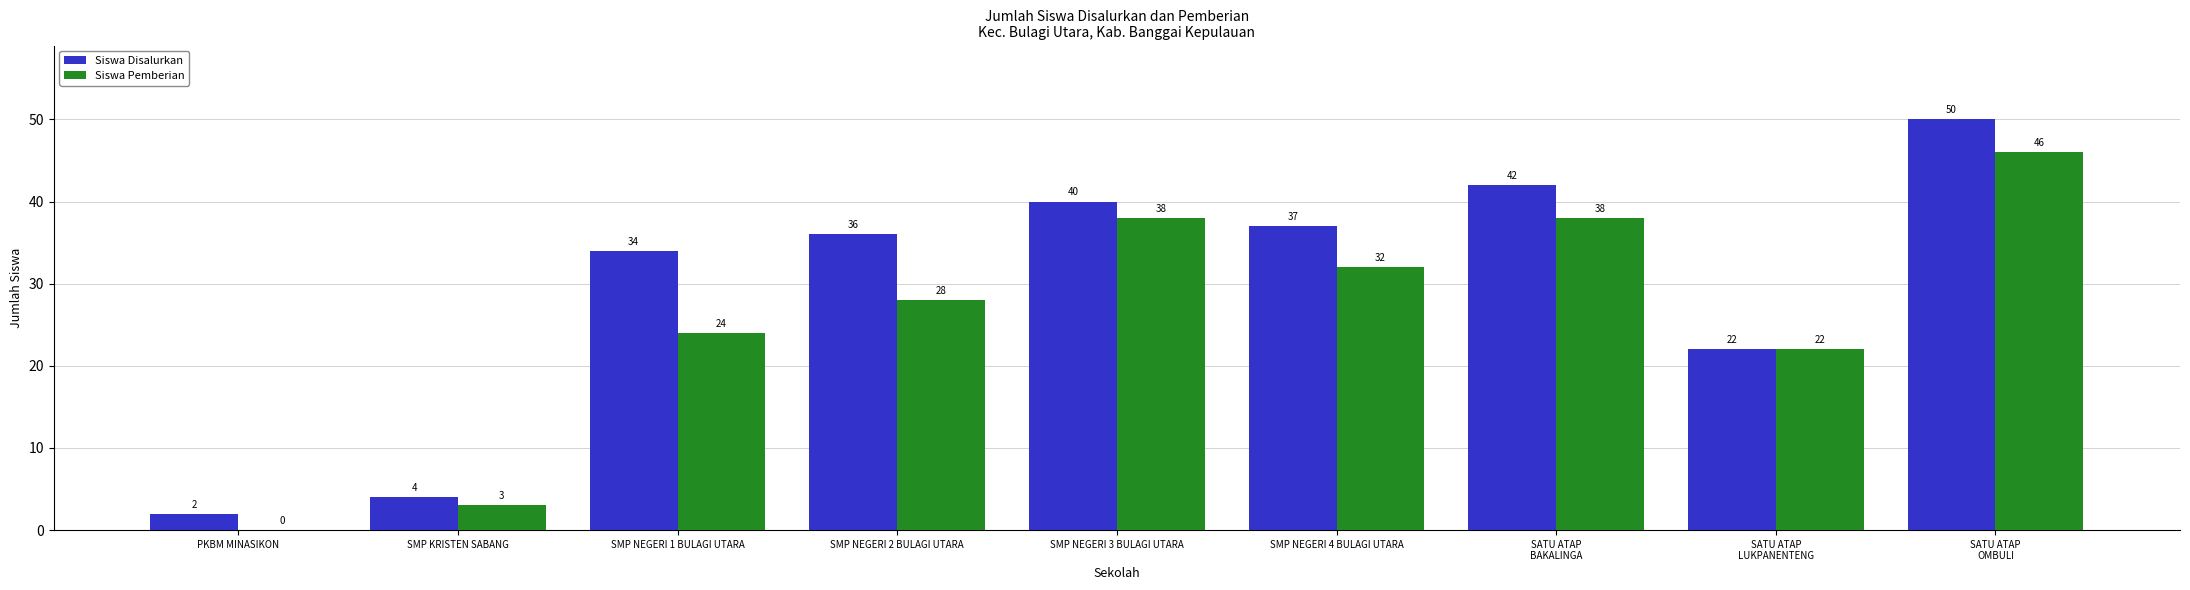

Are the bars grouped side by side (vs. stacked)?

Yes